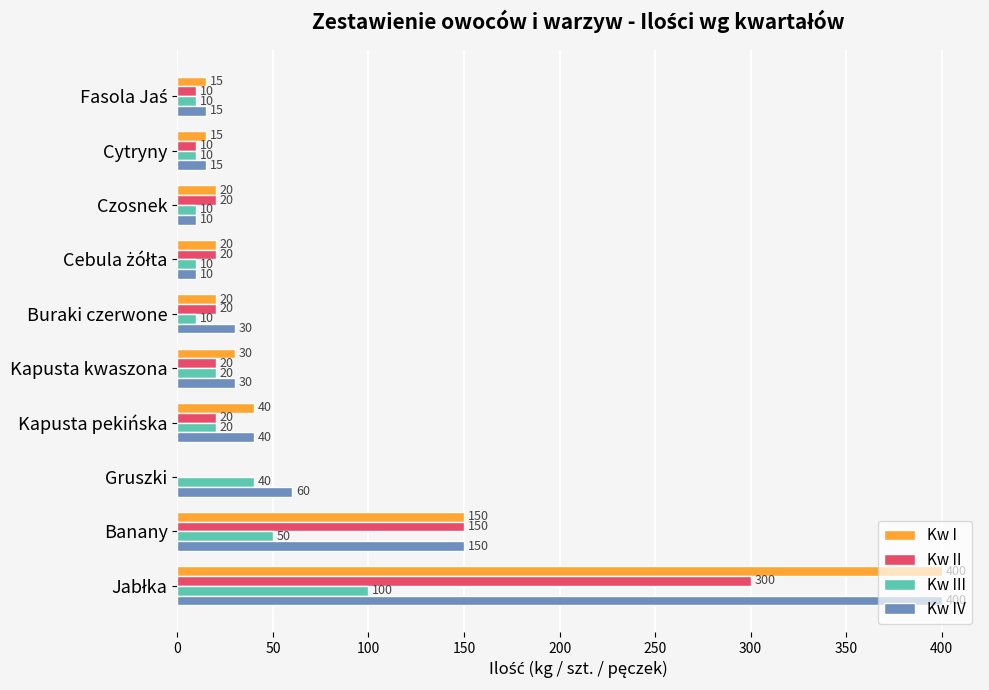

What is the sum of the Kw III values at Kapusta kwaszona and Czosnek?

30